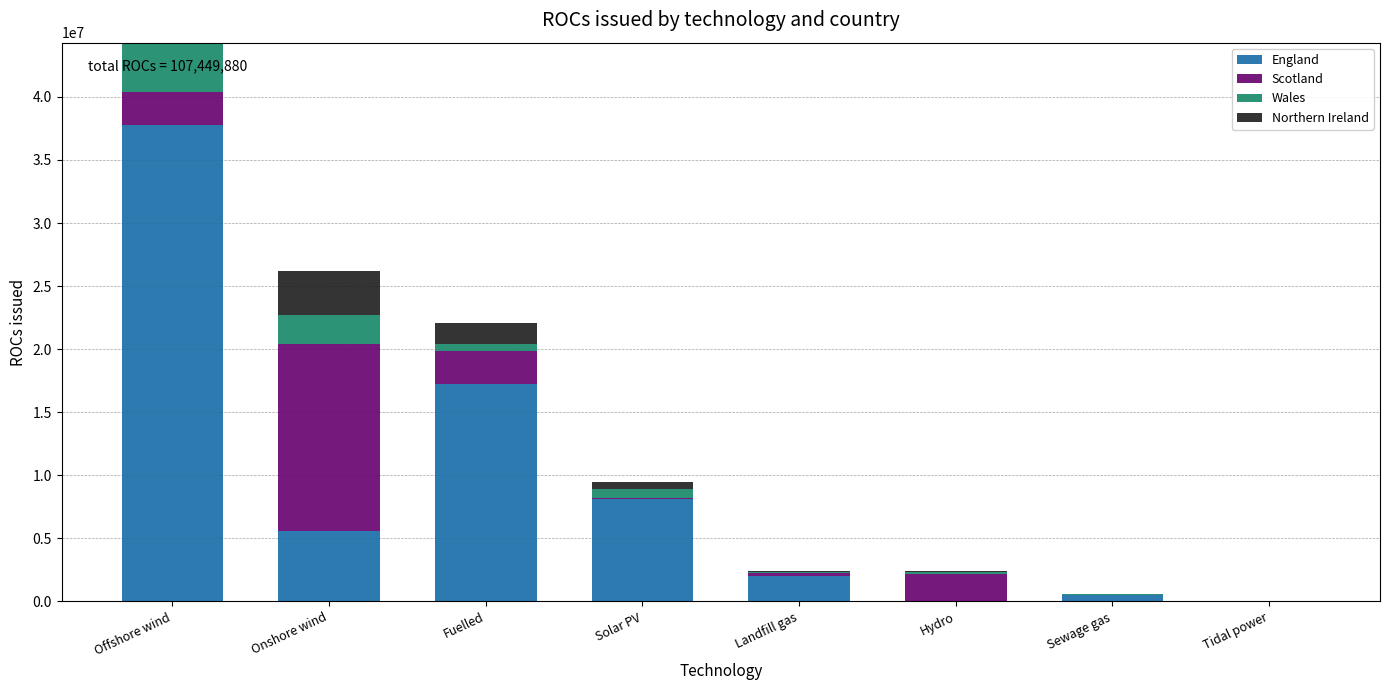

What is the total value across all series at Offshore wind?

44301328